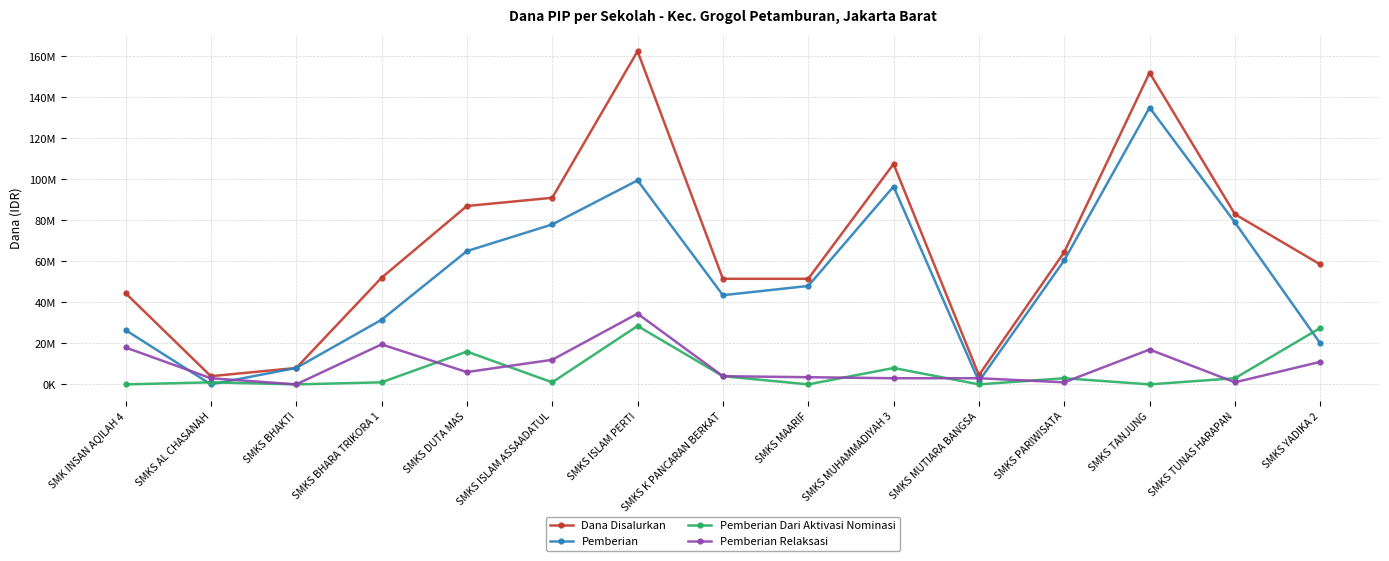

What are all the series names shown in the legend?

Dana Disalurkan, Pemberian, Pemberian Dari Aktivasi Nominasi, Pemberian Relaksasi